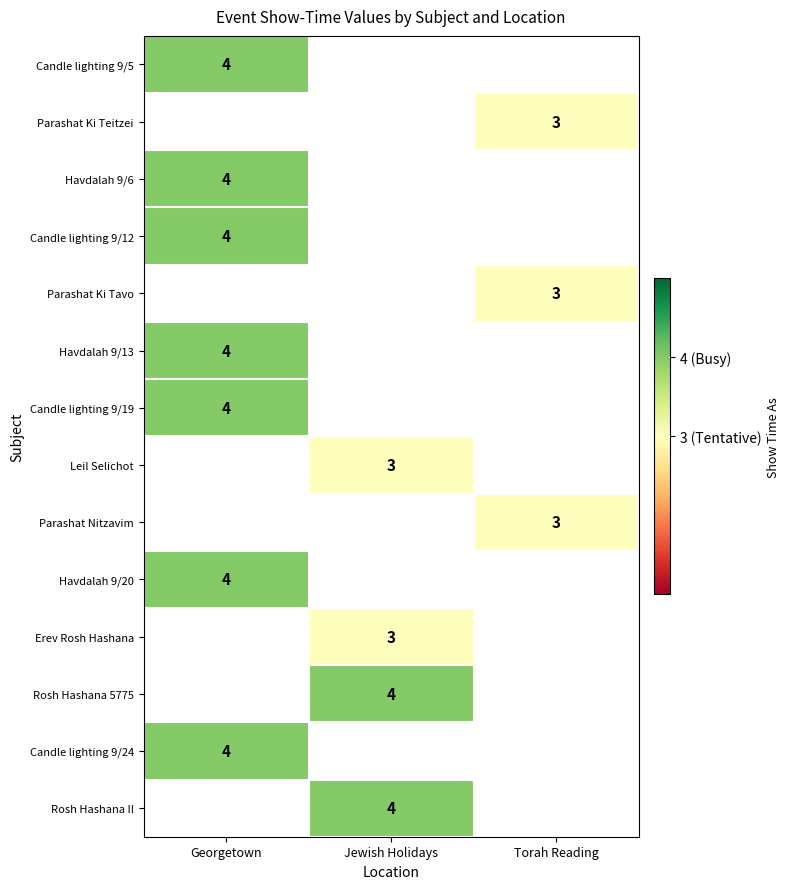

The value of Havdalah 9/6 at Georgetown is 2. True or false?

False